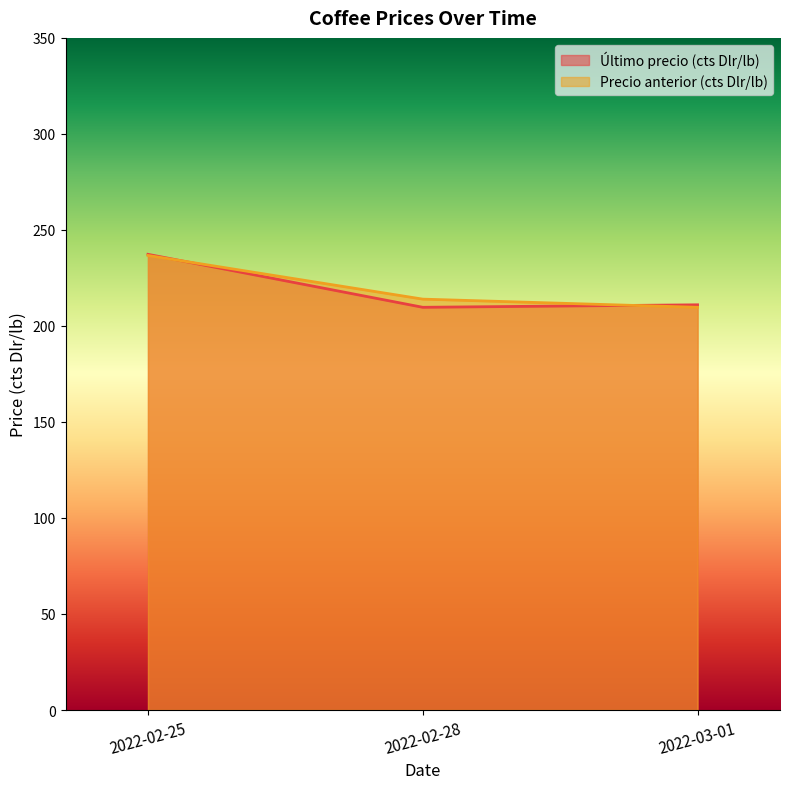

Does the chart display data point markers on the line(s)?

No